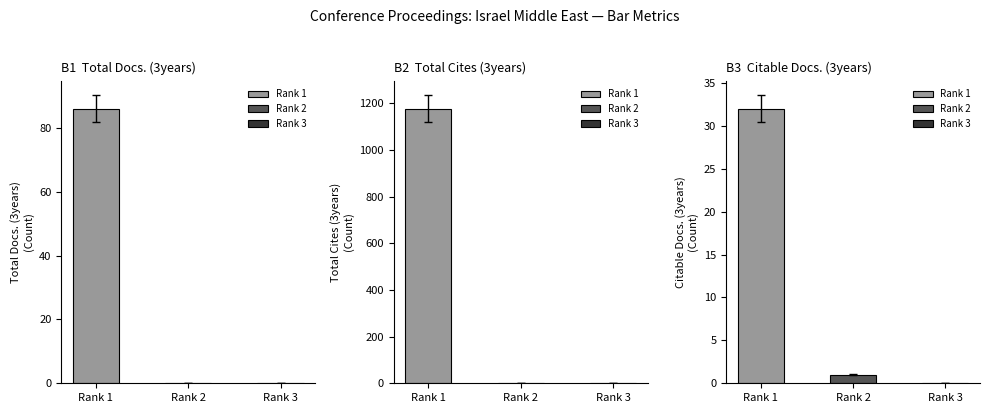

Reading right to left, what are all the values shown in this chart?

Total Docs. (3years): 0	0	86
Total Cites (3years): 0	0	1177
Citable Docs. (3years): 0	1	32